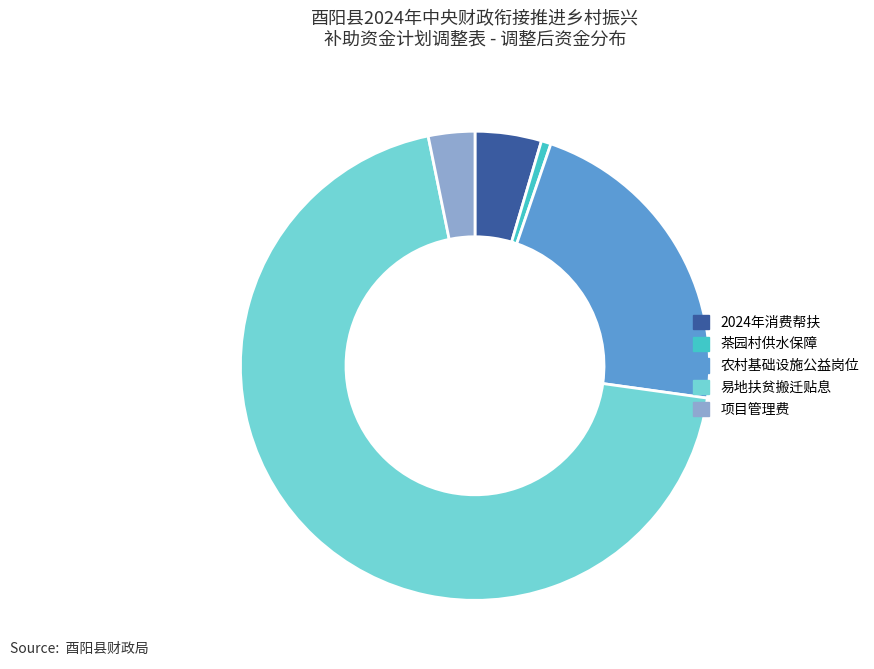

What is the smallest slice in the pie chart?

茶园村供水保障